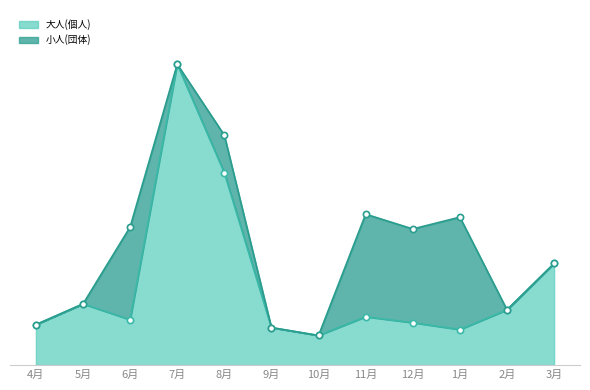

What is the ratio of the value at 10月 to the value at 2月?

0.5